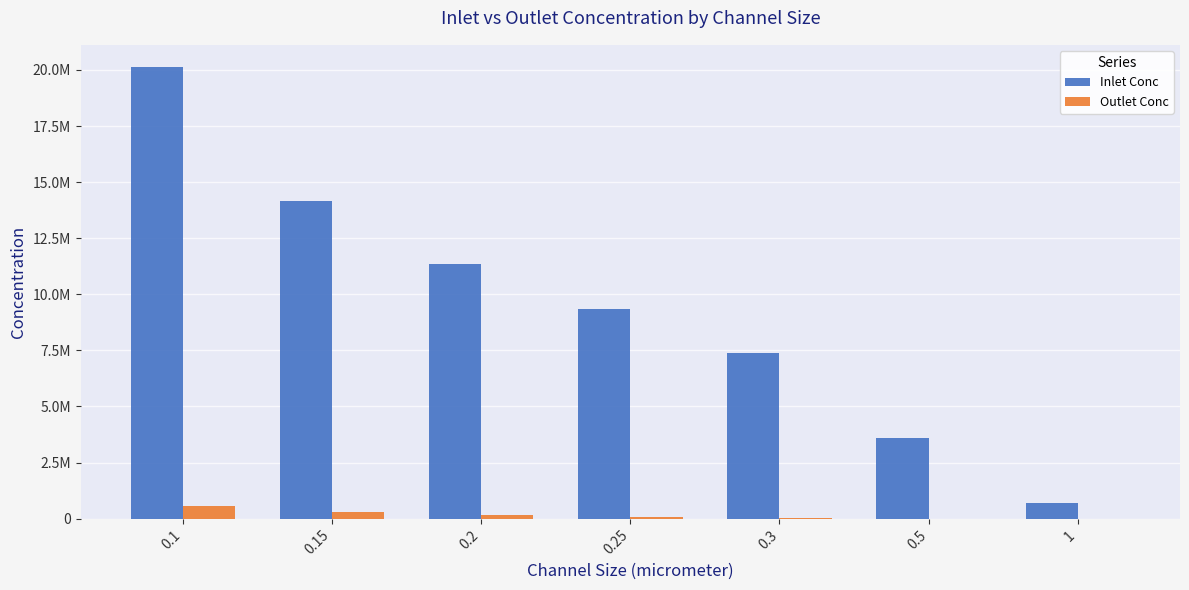

Is it true that Outlet Conc equals 110128.2 at 0.25?

False